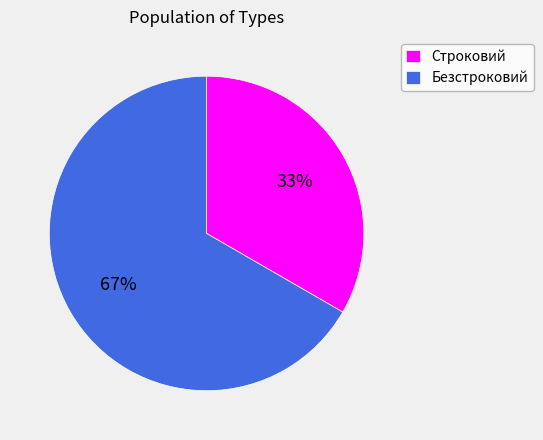

What percentage is the Строковий slice, to the nearest percent?

33%